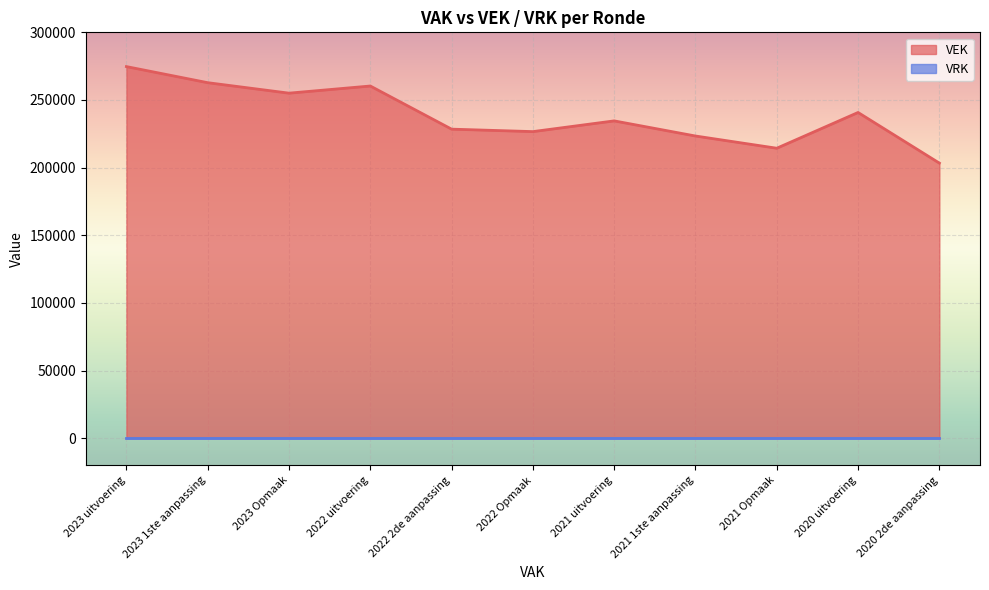

How many interior local peaks (higher than both neighbors) does the data have?

3